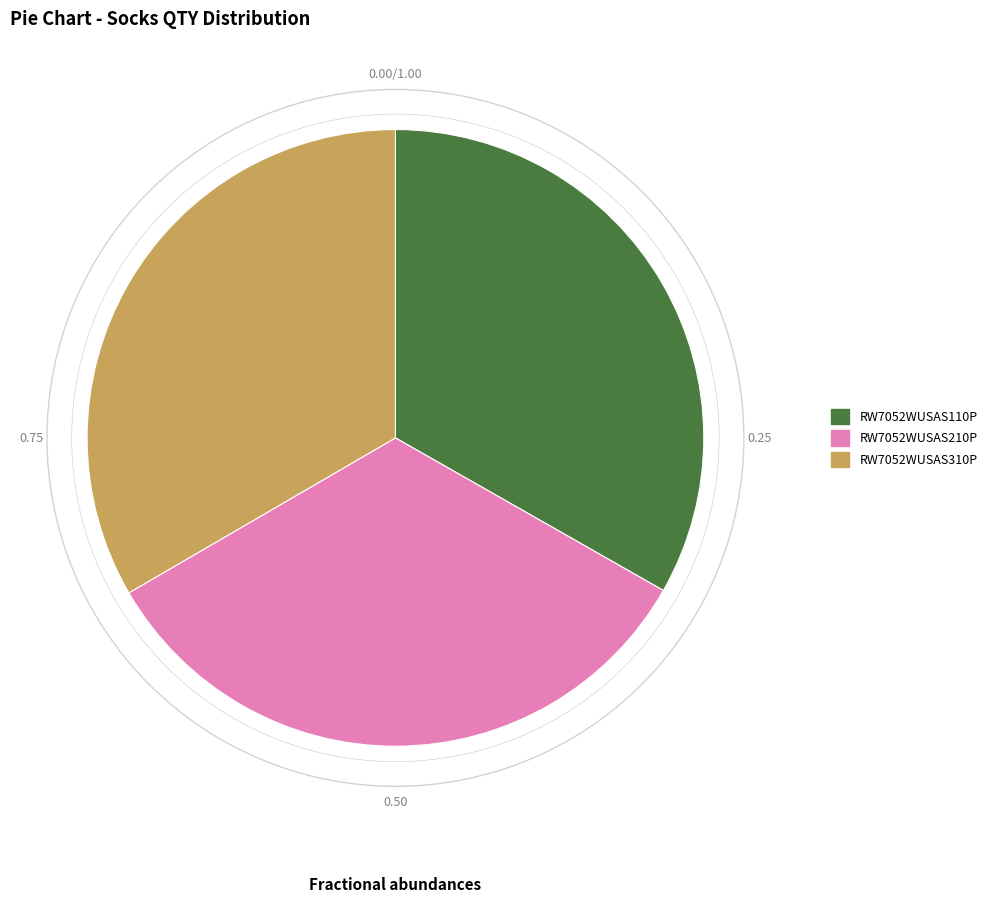

Is there any slice that represents more than half of the pie?

No